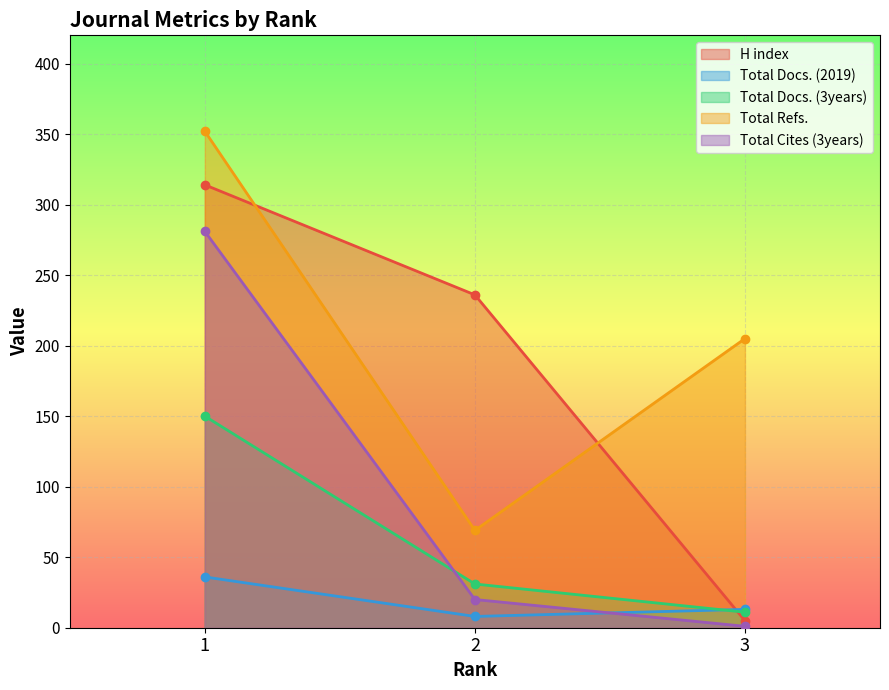

Between 1 and 2, which series saw the biggest shift?

Total Refs.